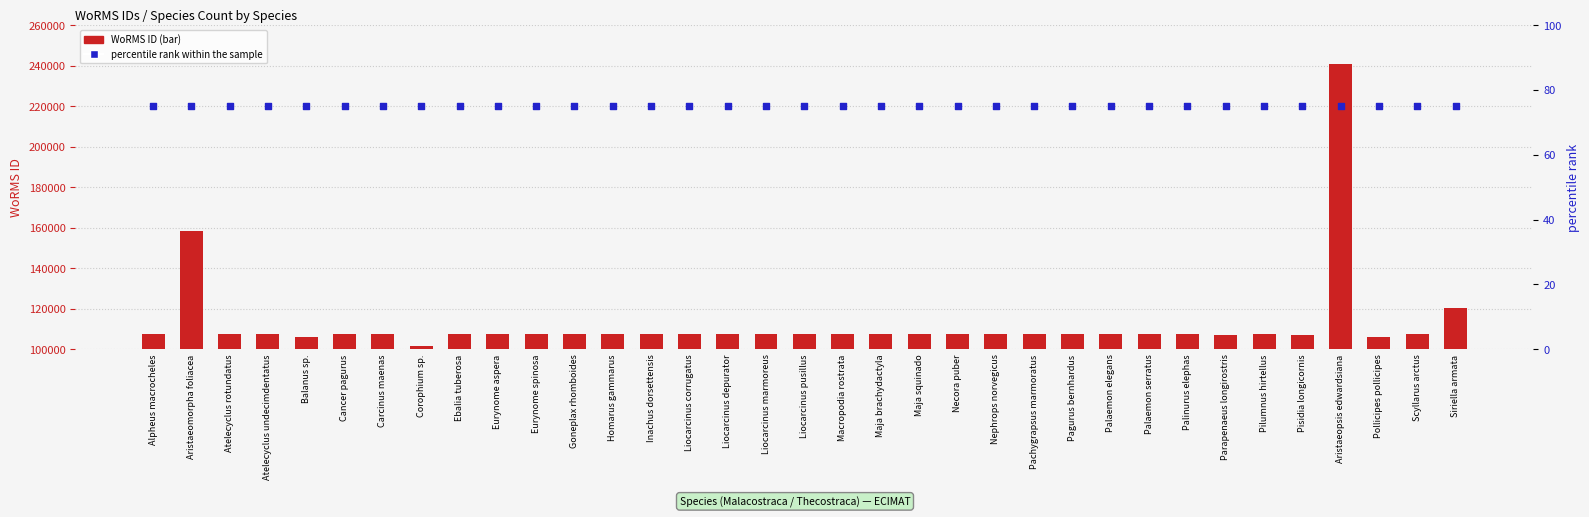

Which series has the largest Y range (max minus min)?

WoRMS ID